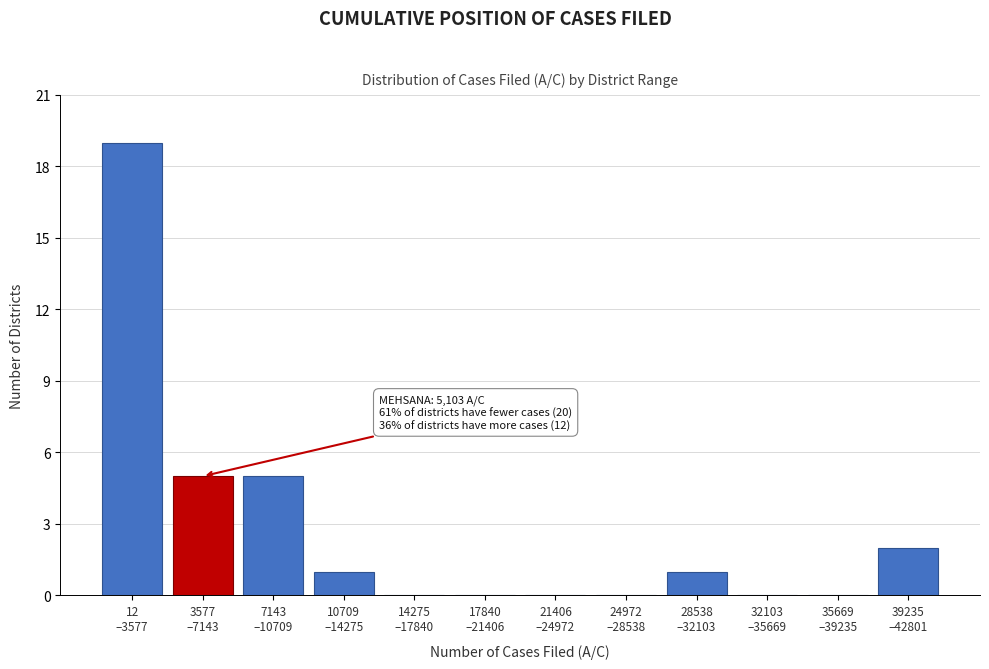

What is the maximum value shown in the chart?

19